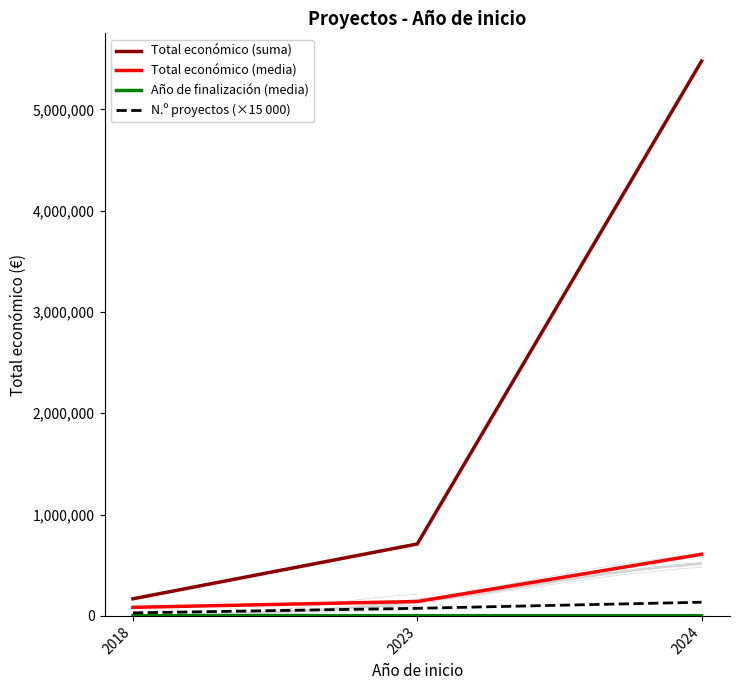

Reading left to right, list all the values displayed in this chart.

Total económico (suma): 2018=169010.0	2023=709999.0	2024=5476910.0
Total económico (media): 2018=84505.0	2023=141999.8	2024=608545.6
Año de finalización (media): 2018=2019.5	2023=2026.0	2024=2026.9
N.º proyectos (×15 000): 2018=30000.0	2023=75000.0	2024=135000.0